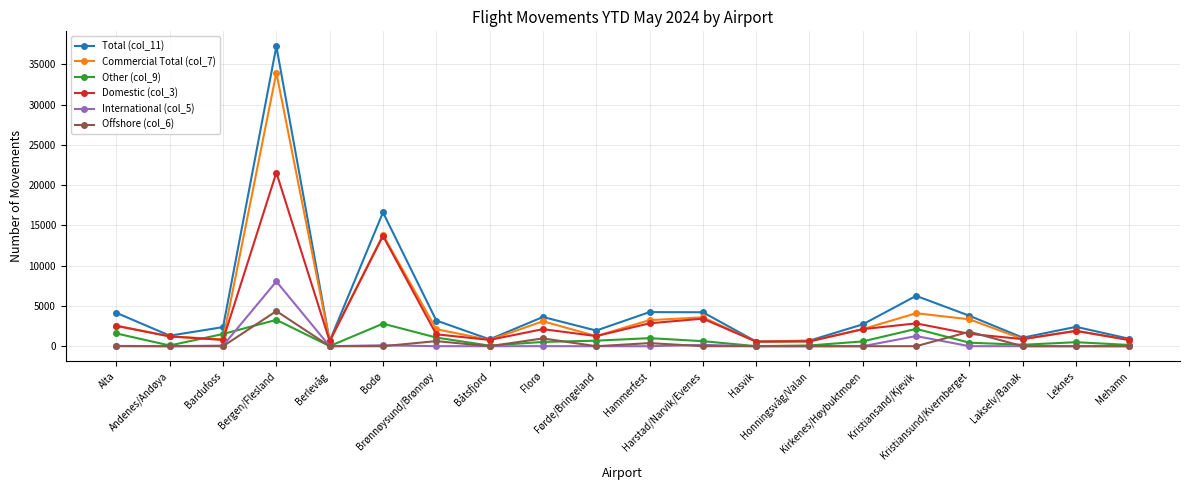

Between Bardufoss and Hasvik, which series saw the biggest shift?

Total (col_11)